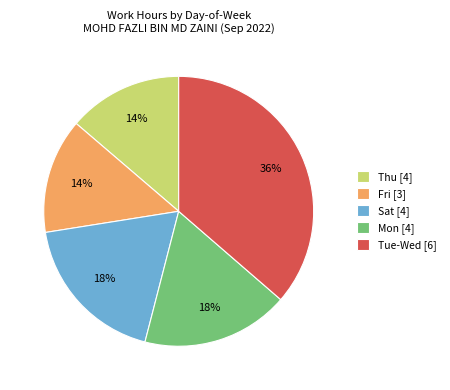

The Mon [4] slice represents 18% of the pie. True or false?

True